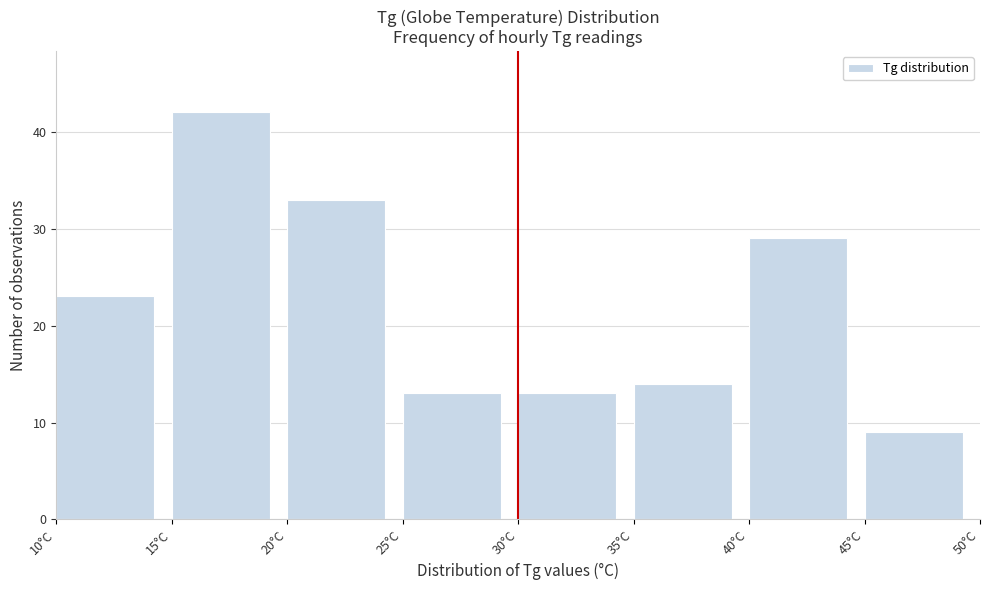

Over which range of the x-axis is the bar tallest?

15 to 20